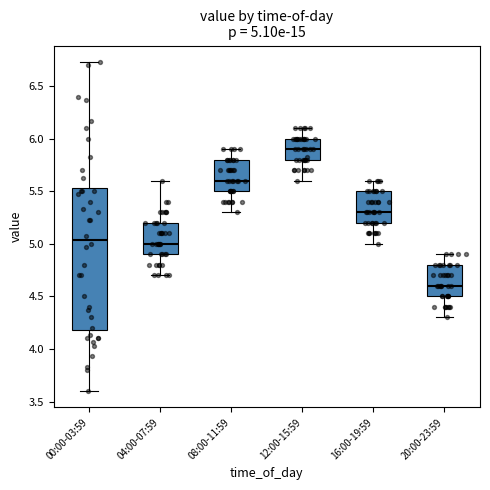

Which box's median line is the highest?

12:00-15:59